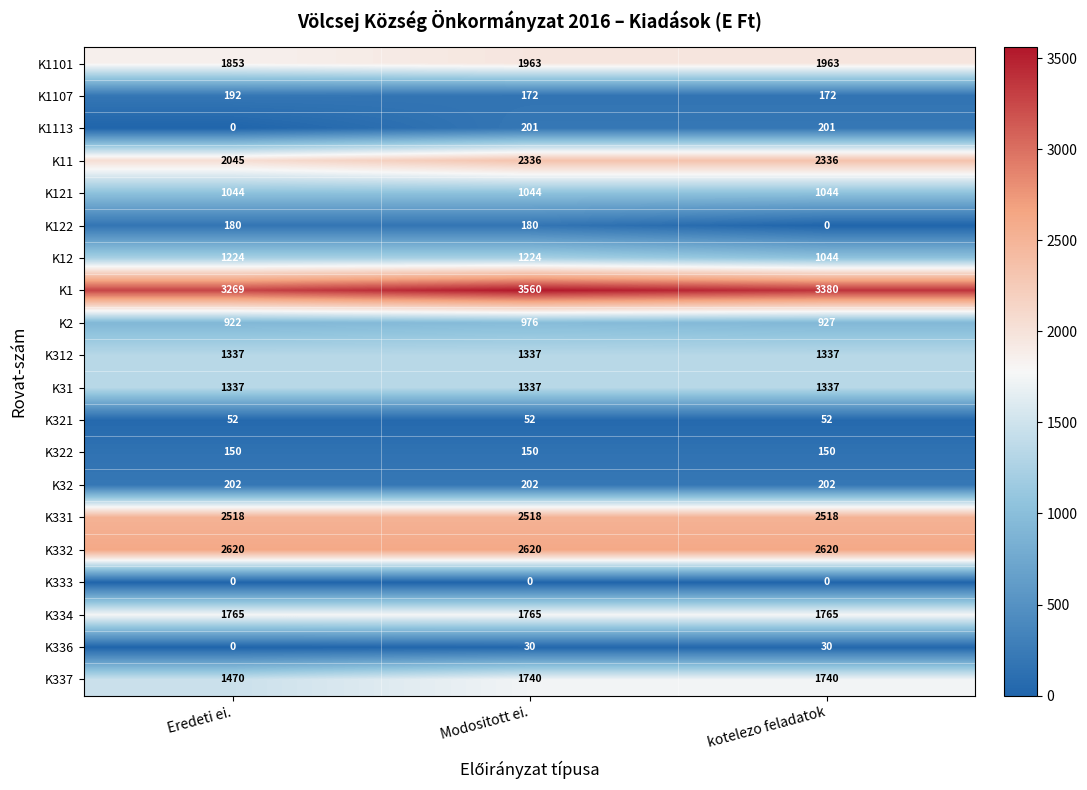

At which category is the sum across all series the highest?

Modositott ei.